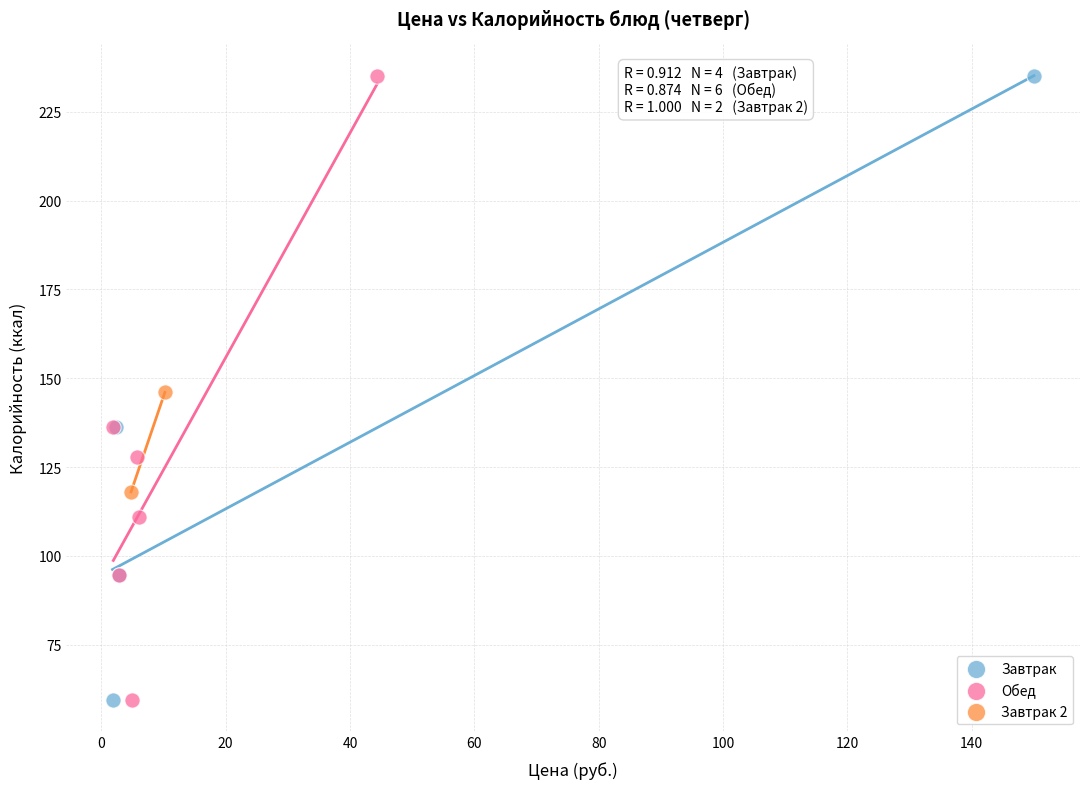

What are all the series names shown in the legend?

Завтрак, Обед, Завтрак 2